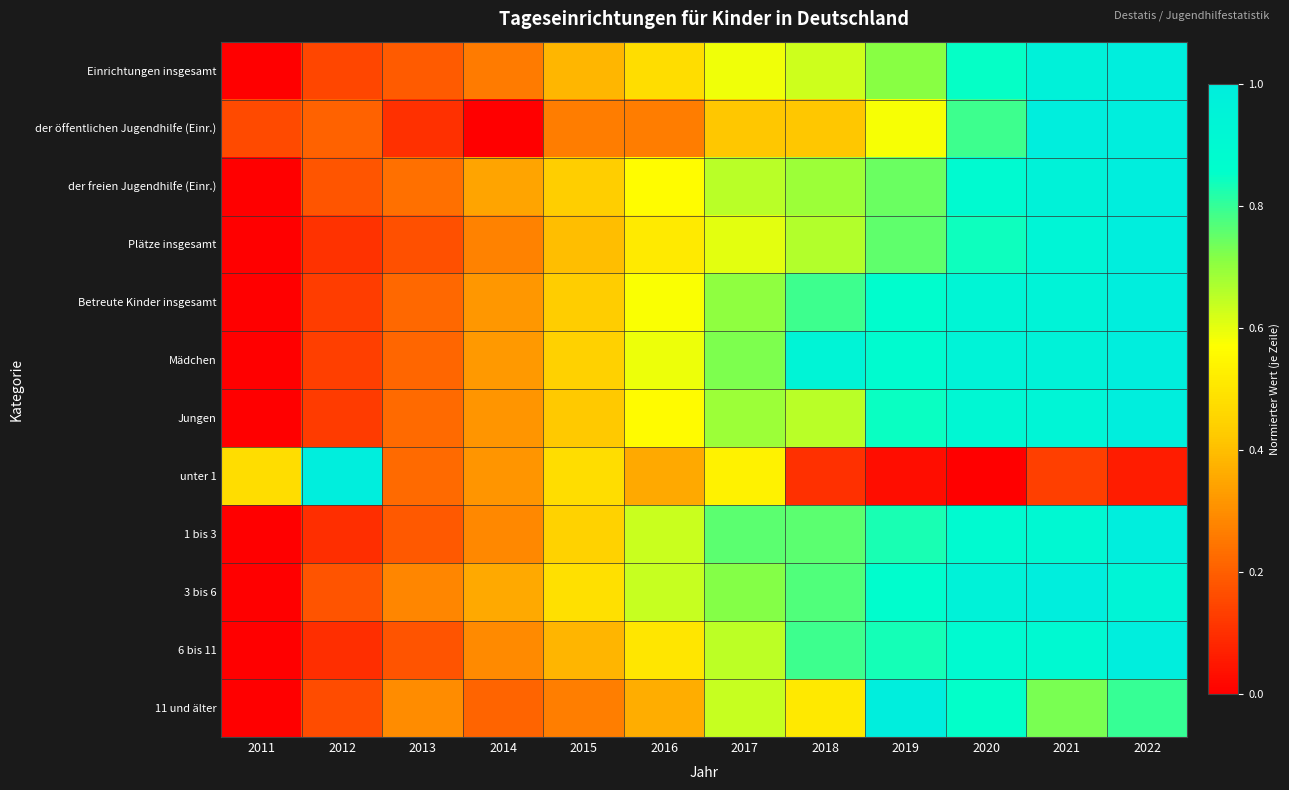

Reading left to right, list all the values displayed in this chart.

Einrichtungen insgesamt: 2011=0.0	2012=0.2	2013=0.2	2014=0.3	2015=0.4	2016=0.5	2017=0.6	2018=0.6	2019=0.7	2020=0.8	2021=1.0	2022=1.0
der öffentlichen Jugendhilfe (Einr.): 2011=0.2	2012=0.2	2013=0.1	2014=0.0	2015=0.3	2016=0.3	2017=0.4	2018=0.4	2019=0.6	2020=0.8	2021=1.0	2022=1.0
der freien Jugendhilfe (Einr.): 2011=0.0	2012=0.2	2013=0.2	2014=0.3	2015=0.4	2016=0.6	2017=0.7	2018=0.7	2019=0.7	2020=0.9	2021=1.0	2022=1.0
Plätze insgesamt: 2011=0.0	2012=0.1	2013=0.2	2014=0.3	2015=0.4	2016=0.5	2017=0.6	2018=0.7	2019=0.8	2020=0.8	2021=0.9	2022=1.0
Betreute Kinder insgesamt: 2011=0.0	2012=0.1	2013=0.2	2014=0.3	2015=0.4	2016=0.6	2017=0.7	2018=0.8	2019=0.9	2020=0.9	2021=1.0	2022=1.0
Mädchen: 2011=0.0	2012=0.1	2013=0.2	2014=0.3	2015=0.4	2016=0.6	2017=0.7	2018=0.9	2019=0.9	2020=0.9	2021=1.0	2022=1.0
Jungen: 2011=0.0	2012=0.1	2013=0.2	2014=0.3	2015=0.4	2016=0.6	2017=0.7	2018=0.7	2019=0.8	2020=0.9	2021=0.9	2022=1.0
unter 1: 2011=0.5	2012=1.0	2013=0.2	2014=0.3	2015=0.5	2016=0.4	2017=0.5	2018=0.1	2019=0.0	2020=0.0	2021=0.1	2022=0.1
1 bis 3: 2011=0.0	2012=0.1	2013=0.2	2014=0.3	2015=0.4	2016=0.6	2017=0.8	2018=0.8	2019=0.8	2020=0.9	2021=0.9	2022=1.0
3 bis 6: 2011=0.0	2012=0.2	2013=0.3	2014=0.4	2015=0.5	2016=0.6	2017=0.7	2018=0.8	2019=0.9	2020=1.0	2021=1.0	2022=0.9
6 bis 11: 2011=0.0	2012=0.1	2013=0.2	2014=0.3	2015=0.4	2016=0.5	2017=0.7	2018=0.8	2019=0.8	2020=0.9	2021=0.9	2022=1.0
11 und älter: 2011=0.0	2012=0.2	2013=0.3	2014=0.2	2015=0.3	2016=0.4	2017=0.6	2018=0.5	2019=1.0	2020=0.9	2021=0.7	2022=0.8